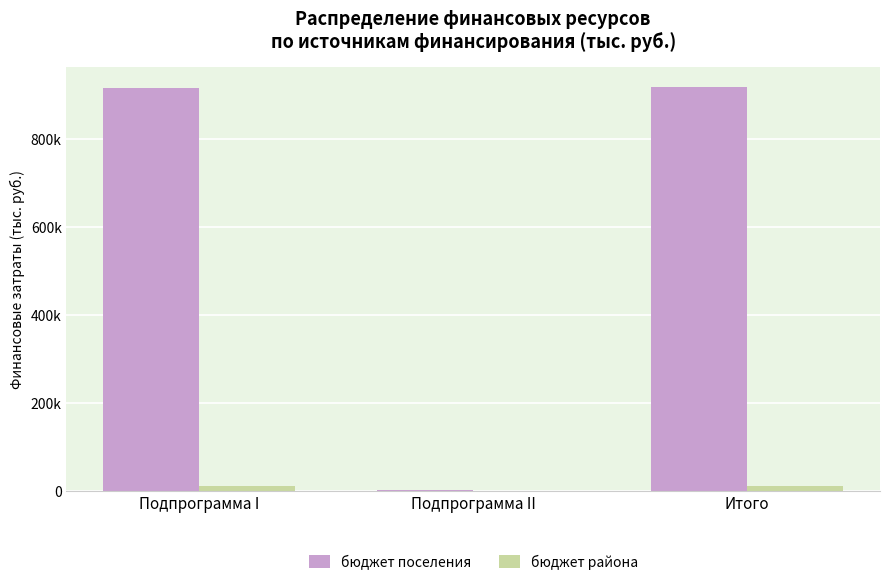

Which series has the largest range (max minus min)?

бюджет поселения